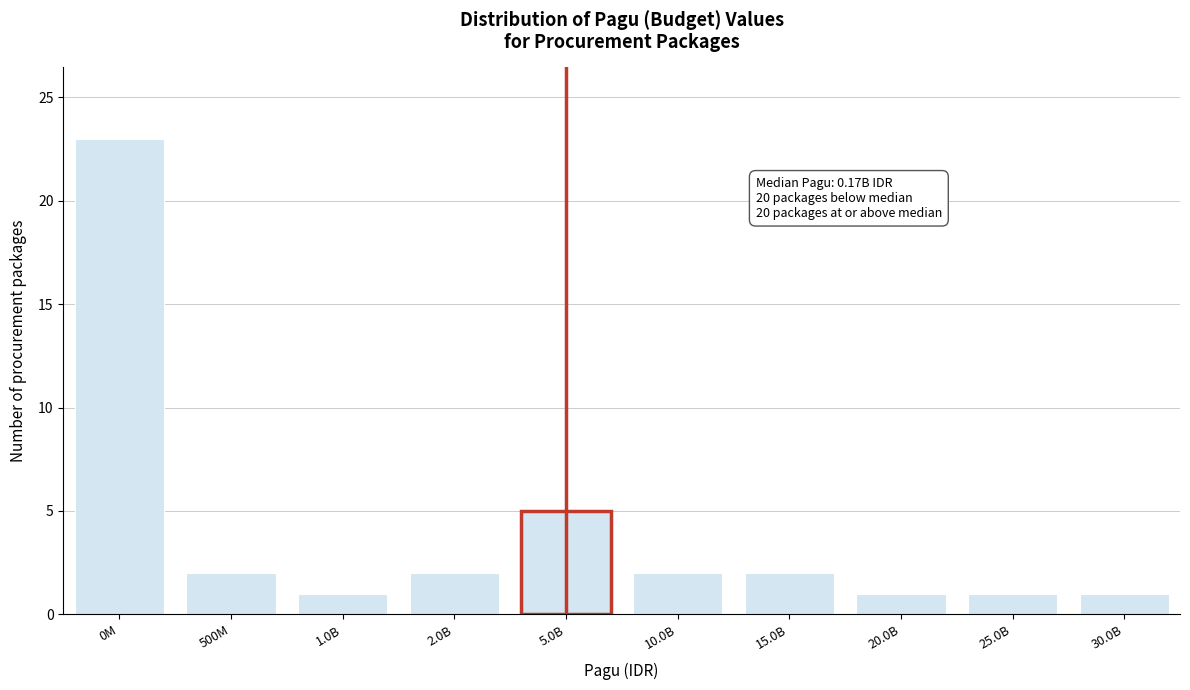

Reading right to left, transcribe all the data shown in this chart.

30.0B=1	25.0B=1	20.0B=1	15.0B=2	10.0B=2	5.0B=5	2.0B=2	1.0B=1	500M=2	0M=23